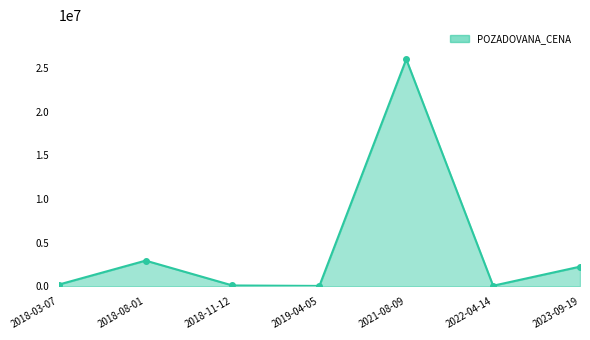

How many lines are shown in the chart?

1